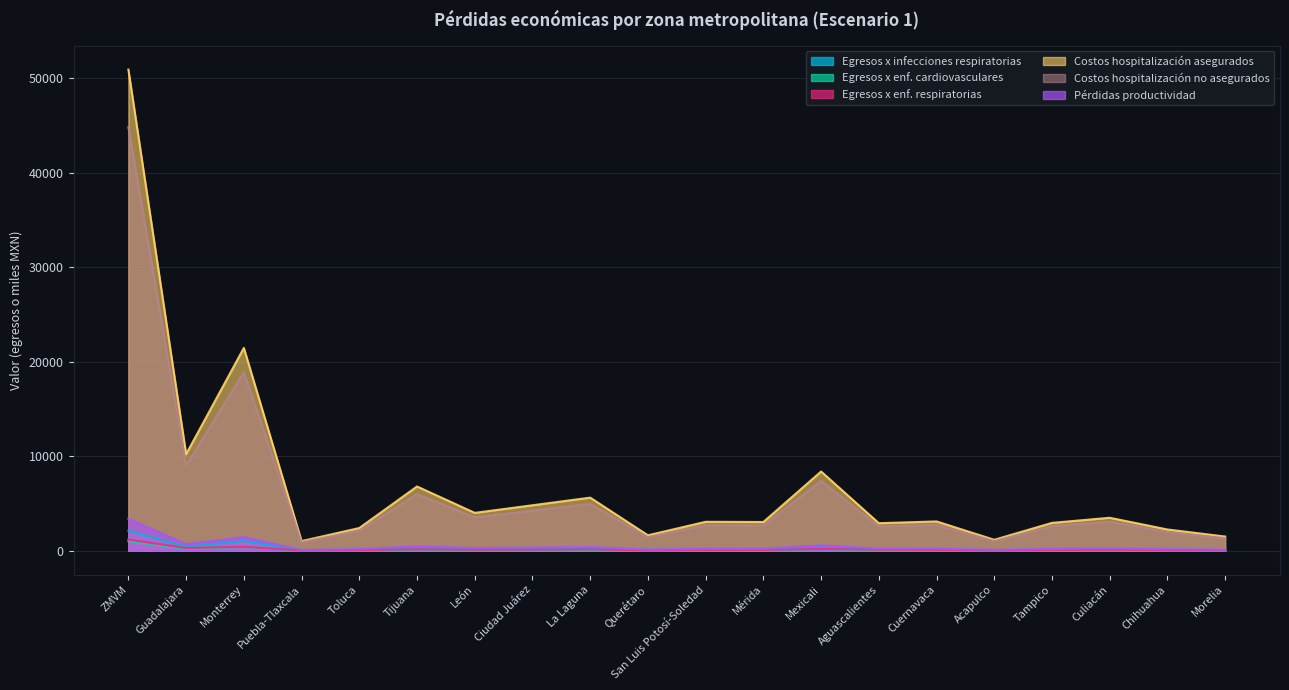

What is the sum of the Costos hospitalización no asegurados values at Puebla-Tlaxcala and Aguascalientes?

3437.6